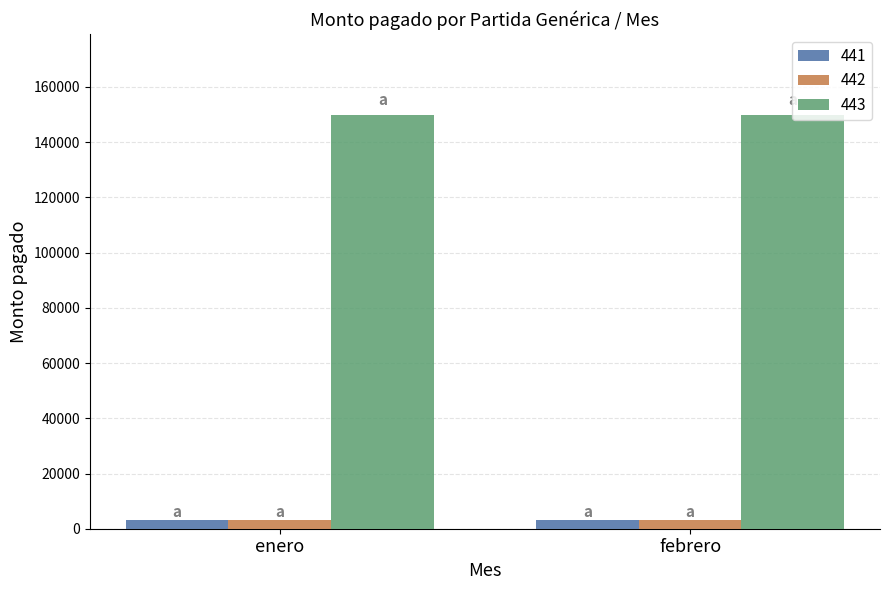

Is the value of 443 at enero greater than the value of 442 at febrero?

Yes